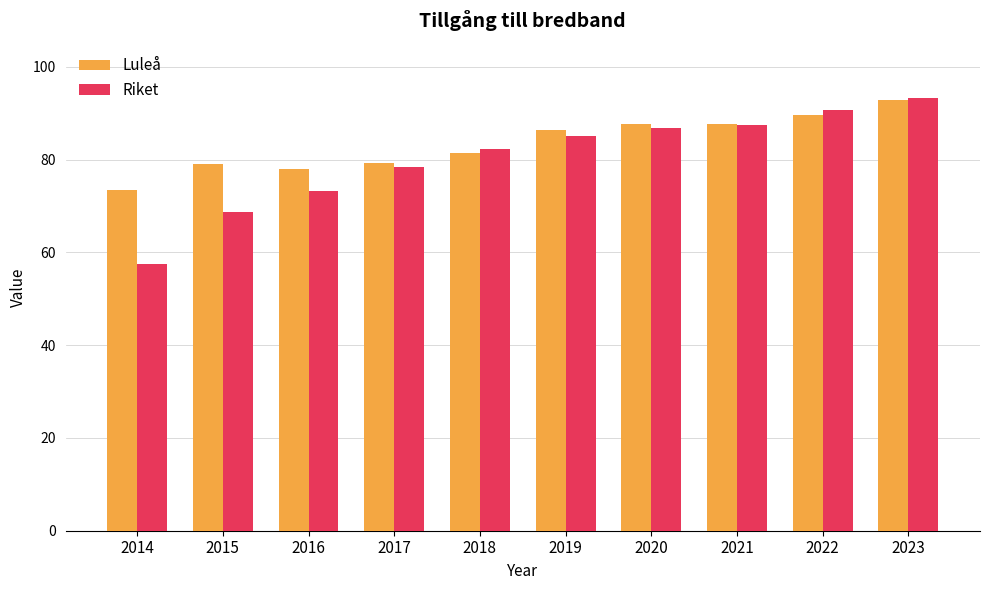

What is the minimum value shown in the chart?

57.5